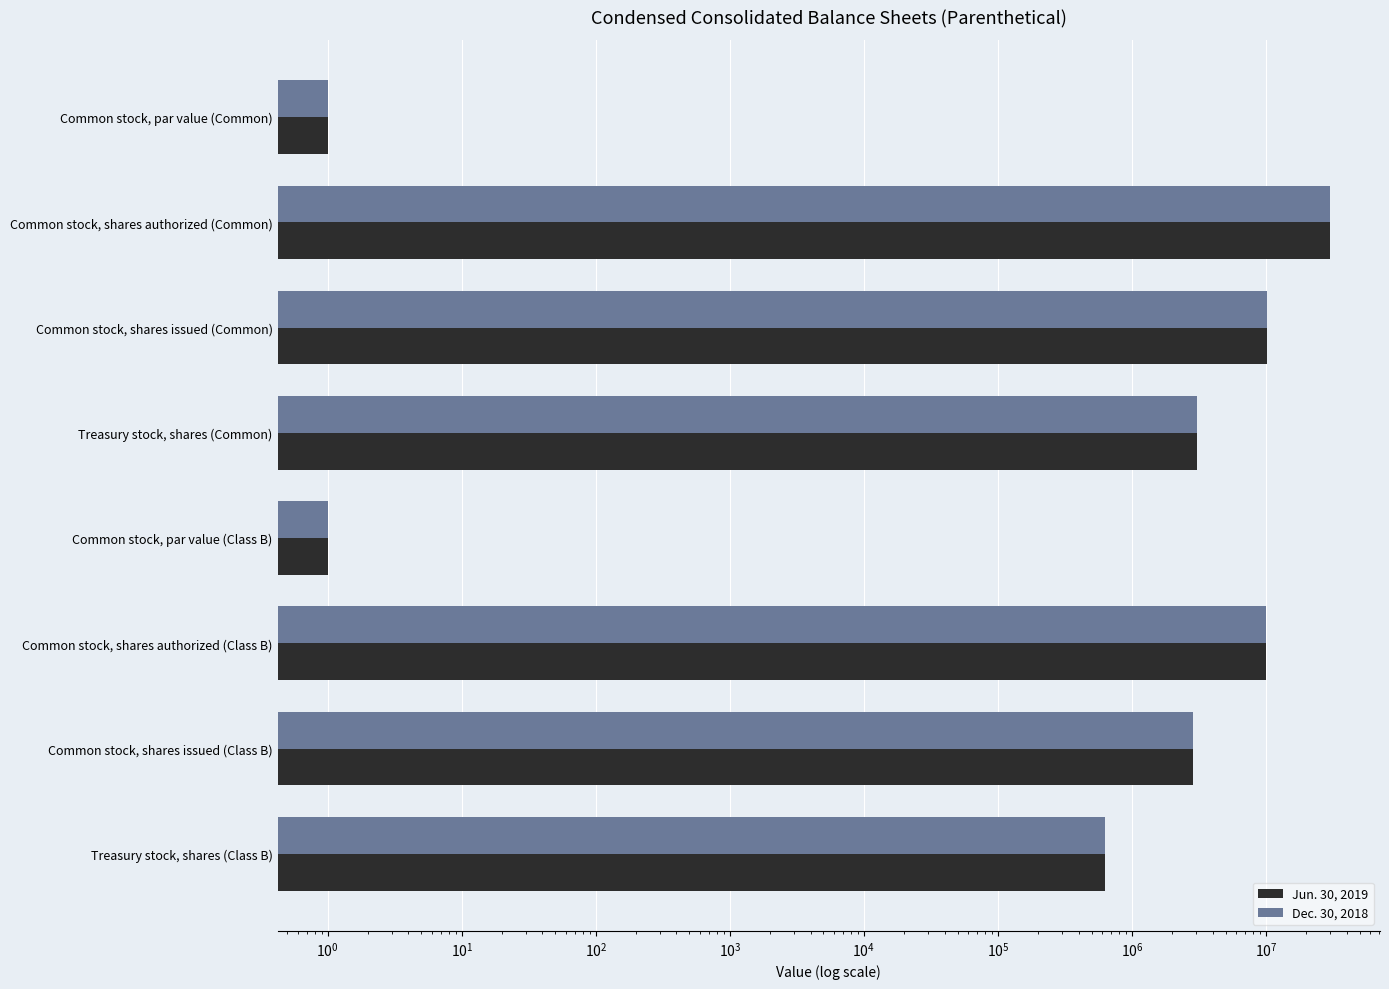

Does the chart contain any negative values?

No